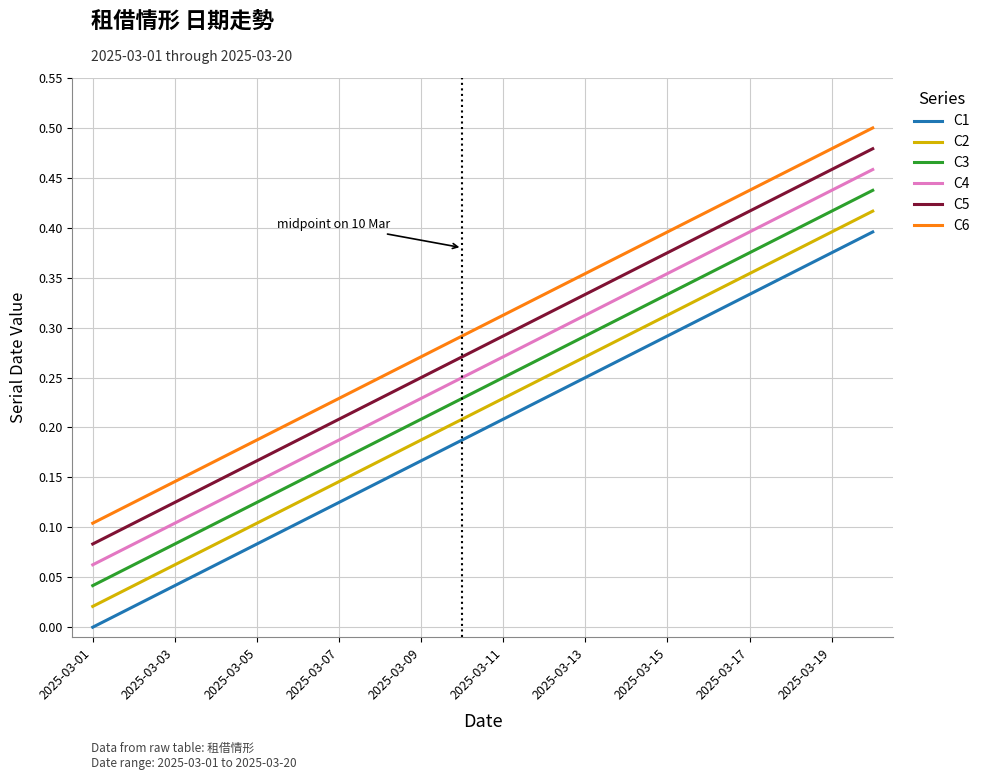

List the series in order of their overall mean, lowest first.

C1, C2, C3, C4, C5, C6